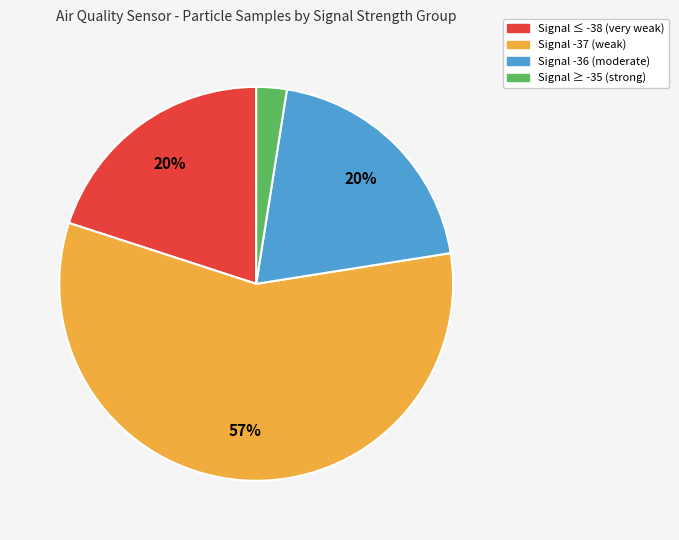

Is there any slice that represents more than half of the pie?

Yes